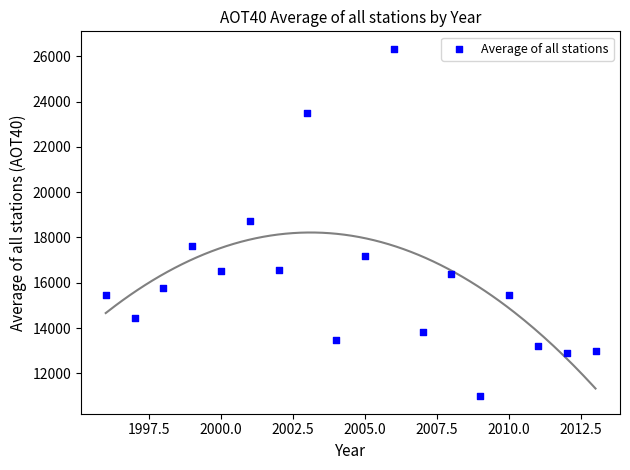

What is the range of Y values (max minus min)?

15351